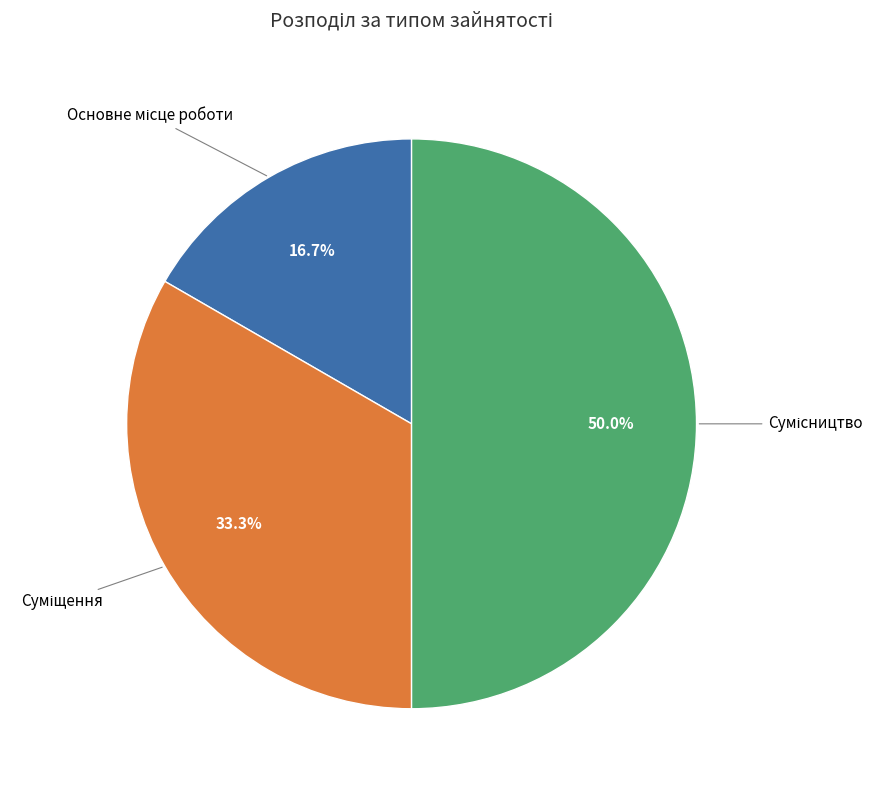

How many slices are in this pie chart?

3